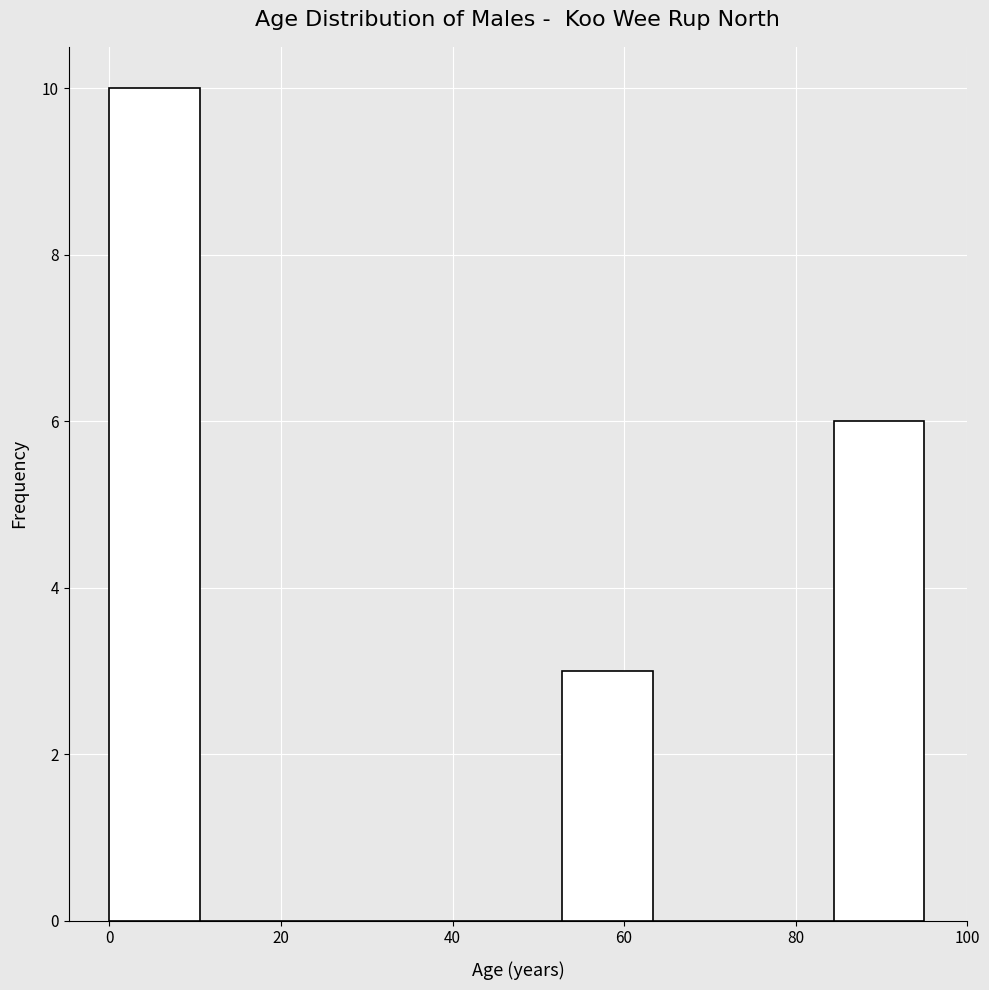

Reading left to right, transcribe this chart: for each bar, give the range it covers on the x-axis and its height. Neither the bar edges nor the heights are printed on the chart, so give them approximately, as read against the axes.

0 to 10: 10
10 to 22: 0
22 to 32: 0
32 to 42: 0
42 to 52: 0
52 to 64: 3
64 to 74: 0
74 to 84: 0
84 to 96: 6